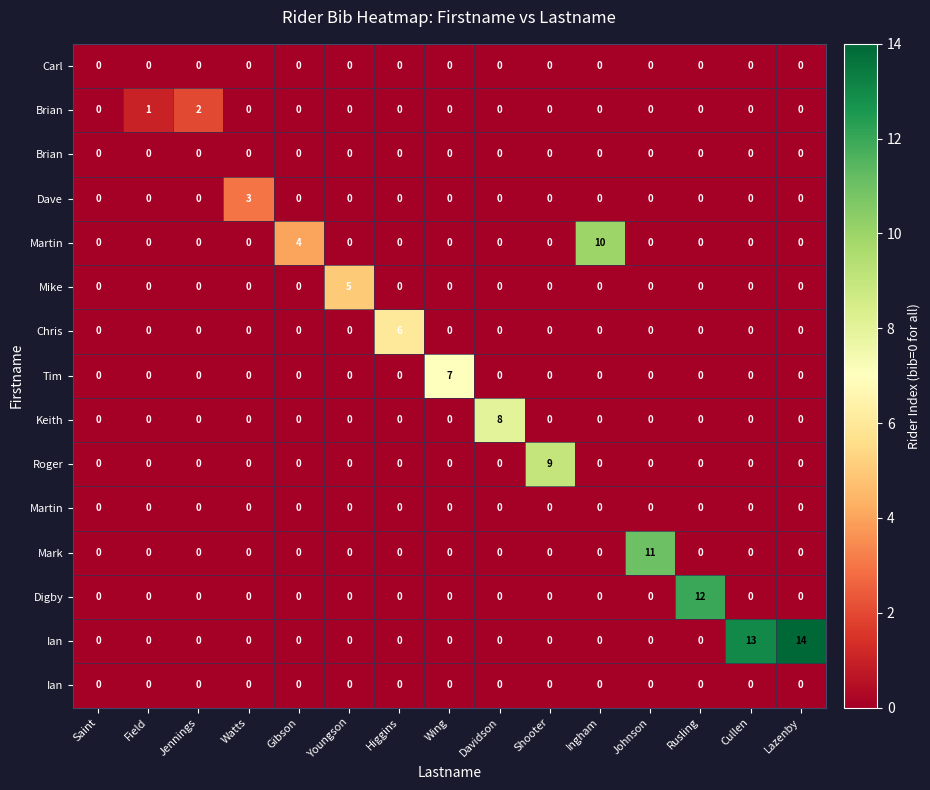

At which category does the chart reach its minimum across all series?

Saint